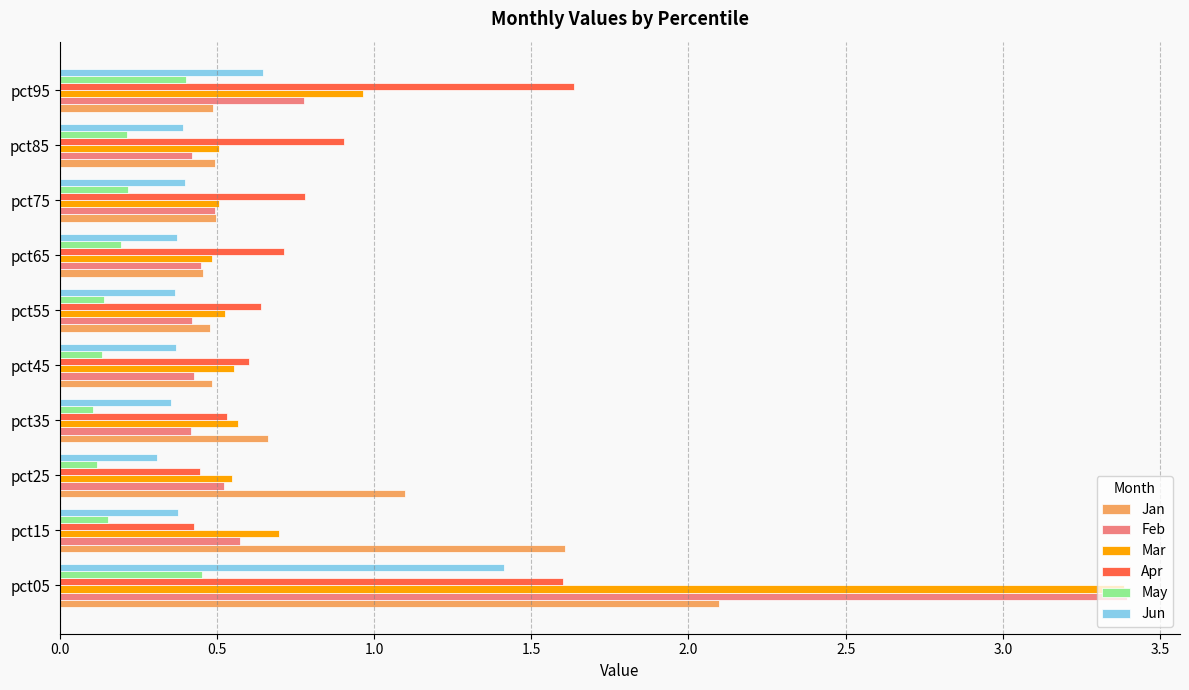

Which series has the largest range (max minus min)?

Feb